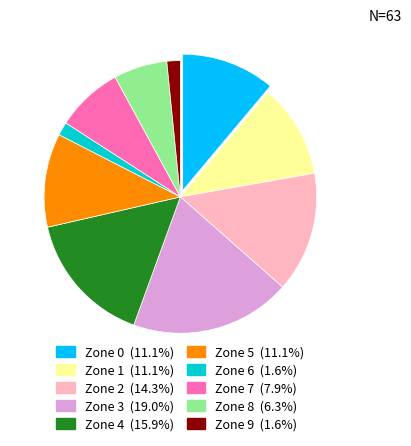

True or false: Zone 5 accounts for 24% of the total.

False